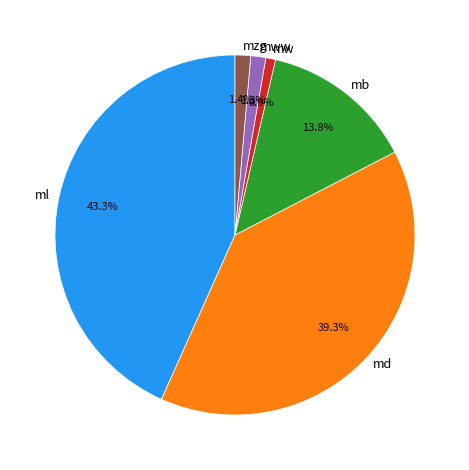

Which category has the biggest portion of the pie?

ml